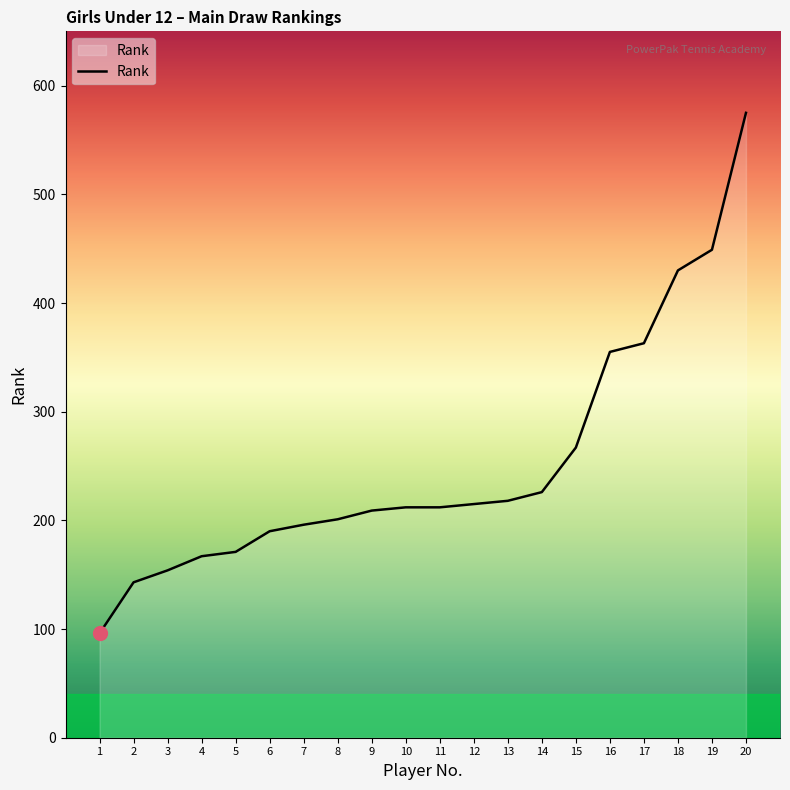

What is the minimum value shown in the chart?

96